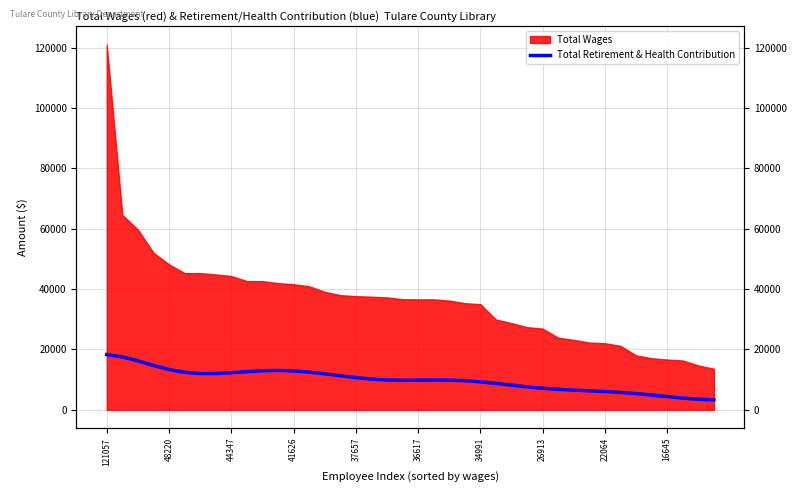

Which label corresponds to the largest value in the chart?

121057